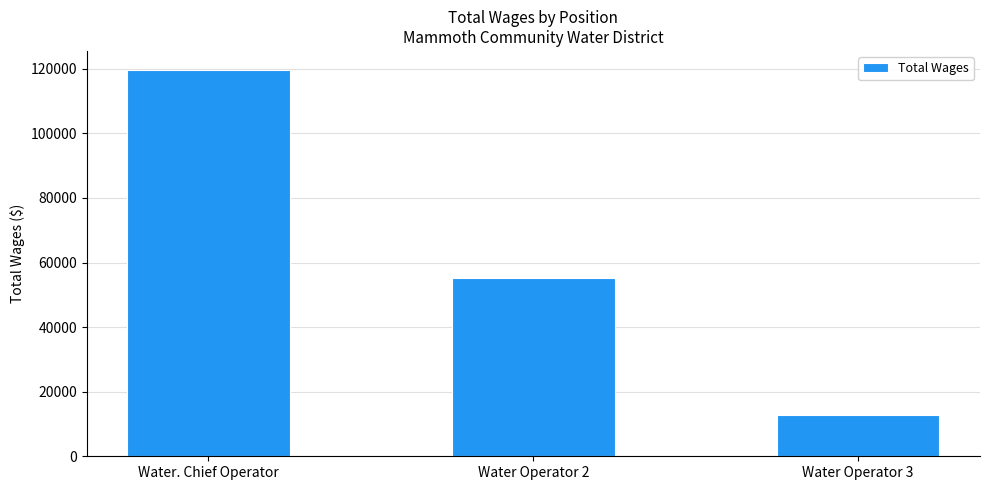

What is the smallest value displayed?

12800